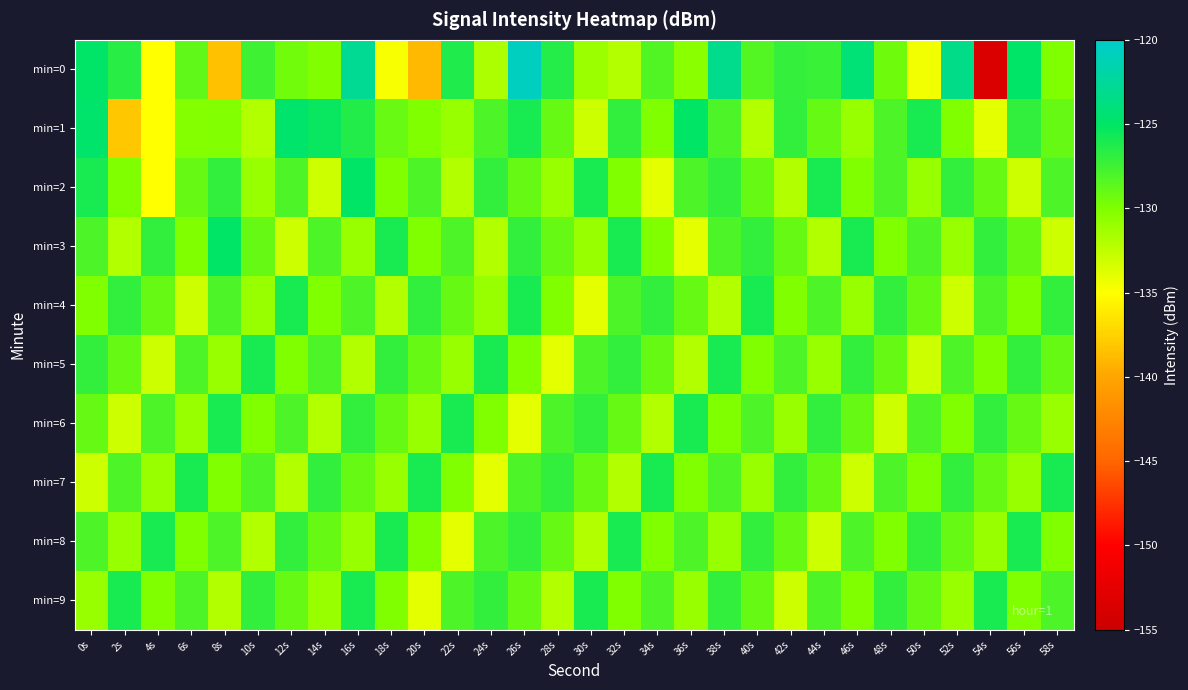

Reading left to right, transcribe all the data shown in this chart.

min=0: 0s=-125.0	2s=-126.6	4s=-135.0	6s=-128.8	8s=-138.4	10s=-127.5	12s=-129.5	14s=-130.1	16s=-122.9	18s=-134.8	20s=-138.9	22s=-126.2	24s=-131.7	26s=-120.7	28s=-126.5	30s=-131.1	32s=-132.1	34s=-128.2	36s=-130.4	38s=-123.2	40s=-128.3	42s=-127.1	44s=-127.3	46s=-124.2	48s=-129.4	50s=-134.4	52s=-123.3	54s=-153.5	56s=-124.9	58s=-130.0
min=1: 0s=-124.7	2s=-138.1	4s=-135.0	6s=-130.2	8s=-130.2	10s=-132.0	12s=-124.7	14s=-125.4	16s=-126.4	18s=-129.1	20s=-130.0	22s=-131.0	24s=-128.0	26s=-126.0	28s=-129.0	30s=-133.0	32s=-127.0	34s=-130.0	36s=-125.0	38s=-128.0	40s=-132.0	42s=-127.0	44s=-129.0	46s=-131.0	48s=-128.0	50s=-126.0	52s=-130.0	54s=-134.0	56s=-127.0	58s=-129.0
min=2: 0s=-126.0	2s=-130.0	4s=-135.0	6s=-129.0	8s=-127.0	10s=-131.0	12s=-128.0	14s=-133.0	16s=-125.0	18s=-130.0	20s=-128.0	22s=-132.0	24s=-127.0	26s=-129.0	28s=-131.0	30s=-126.0	32s=-130.0	34s=-134.0	36s=-128.0	38s=-127.0	40s=-129.0	42s=-132.0	44s=-126.0	46s=-130.0	48s=-128.0	50s=-131.0	52s=-127.0	54s=-129.0	56s=-133.0	58s=-128.0
min=3: 0s=-128.0	2s=-132.0	4s=-127.0	6s=-130.0	8s=-125.0	10s=-129.0	12s=-133.0	14s=-128.0	16s=-131.0	18s=-126.0	20s=-130.0	22s=-128.0	24s=-132.0	26s=-127.0	28s=-129.0	30s=-131.0	32s=-126.0	34s=-130.0	36s=-134.0	38s=-128.0	40s=-127.0	42s=-129.0	44s=-132.0	46s=-126.0	48s=-130.0	50s=-128.0	52s=-131.0	54s=-127.0	56s=-129.0	58s=-133.0
min=4: 0s=-130.0	2s=-127.0	4s=-129.0	6s=-133.0	8s=-128.0	10s=-131.0	12s=-126.0	14s=-130.0	16s=-128.0	18s=-132.0	20s=-127.0	22s=-129.0	24s=-131.0	26s=-126.0	28s=-130.0	30s=-134.0	32s=-128.0	34s=-127.0	36s=-129.0	38s=-132.0	40s=-126.0	42s=-130.0	44s=-128.0	46s=-131.0	48s=-127.0	50s=-129.0	52s=-133.0	54s=-128.0	56s=-130.0	58s=-127.0
min=5: 0s=-127.0	2s=-129.0	4s=-133.0	6s=-128.0	8s=-131.0	10s=-126.0	12s=-130.0	14s=-128.0	16s=-132.0	18s=-127.0	20s=-129.0	22s=-131.0	24s=-126.0	26s=-130.0	28s=-134.0	30s=-128.0	32s=-127.0	34s=-129.0	36s=-132.0	38s=-126.0	40s=-130.0	42s=-128.0	44s=-131.0	46s=-127.0	48s=-129.0	50s=-133.0	52s=-128.0	54s=-130.0	56s=-127.0	58s=-129.0
min=6: 0s=-129.0	2s=-133.0	4s=-128.0	6s=-131.0	8s=-126.0	10s=-130.0	12s=-128.0	14s=-132.0	16s=-127.0	18s=-129.0	20s=-131.0	22s=-126.0	24s=-130.0	26s=-134.0	28s=-128.0	30s=-127.0	32s=-129.0	34s=-132.0	36s=-126.0	38s=-130.0	40s=-128.0	42s=-131.0	44s=-127.0	46s=-129.0	48s=-133.0	50s=-128.0	52s=-130.0	54s=-127.0	56s=-129.0	58s=-131.0
min=7: 0s=-133.0	2s=-128.0	4s=-131.0	6s=-126.0	8s=-130.0	10s=-128.0	12s=-132.0	14s=-127.0	16s=-129.0	18s=-131.0	20s=-126.0	22s=-130.0	24s=-134.0	26s=-128.0	28s=-127.0	30s=-129.0	32s=-132.0	34s=-126.0	36s=-130.0	38s=-128.0	40s=-131.0	42s=-127.0	44s=-129.0	46s=-133.0	48s=-128.0	50s=-130.0	52s=-127.0	54s=-129.0	56s=-131.0	58s=-126.0
min=8: 0s=-128.0	2s=-131.0	4s=-126.0	6s=-130.0	8s=-128.0	10s=-132.0	12s=-127.0	14s=-129.0	16s=-131.0	18s=-126.0	20s=-130.0	22s=-134.0	24s=-128.0	26s=-127.0	28s=-129.0	30s=-132.0	32s=-126.0	34s=-130.0	36s=-128.0	38s=-131.0	40s=-127.0	42s=-129.0	44s=-133.0	46s=-128.0	48s=-130.0	50s=-127.0	52s=-129.0	54s=-131.0	56s=-126.0	58s=-130.0
min=9: 0s=-131.0	2s=-126.0	4s=-130.0	6s=-128.0	8s=-132.0	10s=-127.0	12s=-129.0	14s=-131.0	16s=-126.0	18s=-130.0	20s=-134.0	22s=-128.0	24s=-127.0	26s=-129.0	28s=-132.0	30s=-126.0	32s=-130.0	34s=-128.0	36s=-131.0	38s=-127.0	40s=-129.0	42s=-133.0	44s=-128.0	46s=-130.0	48s=-127.0	50s=-129.0	52s=-131.0	54s=-126.0	56s=-130.0	58s=-128.0